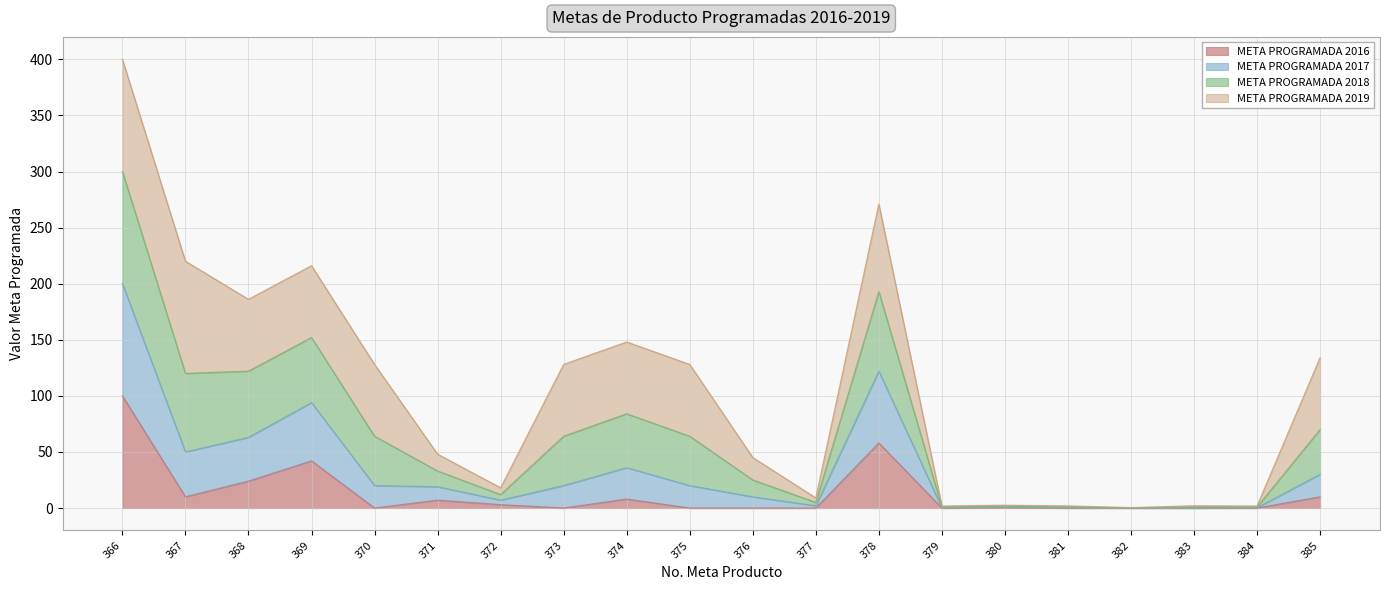

Which has a higher value, 381 or 382?

381